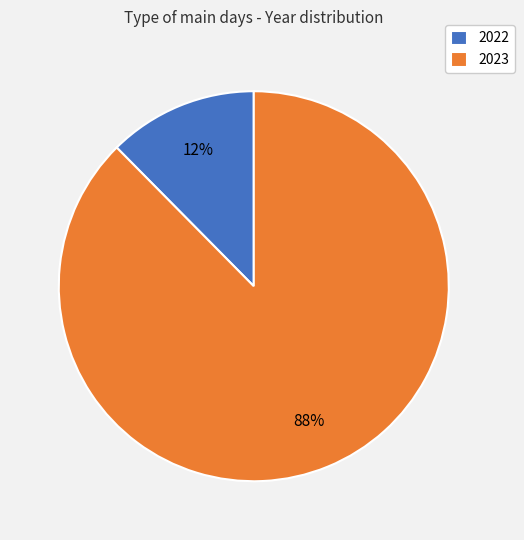

Do 2023 and 2022 together represent more than half of the pie?

Yes